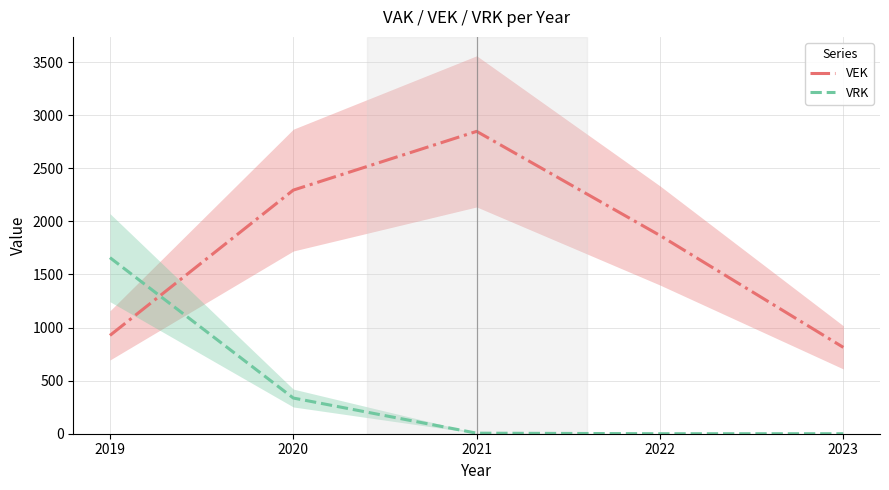

True or false: VRK has a value of 517.5 at 2020.

False